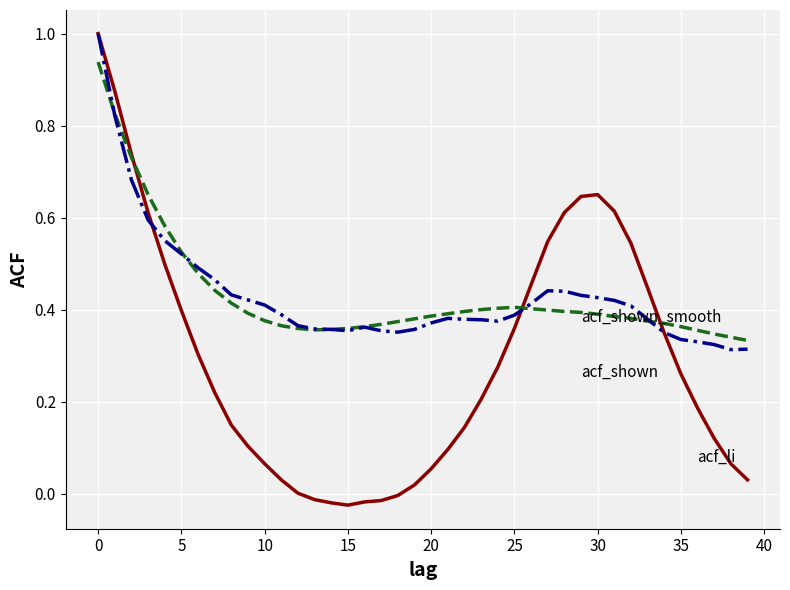

How many lines are shown in the chart?

3